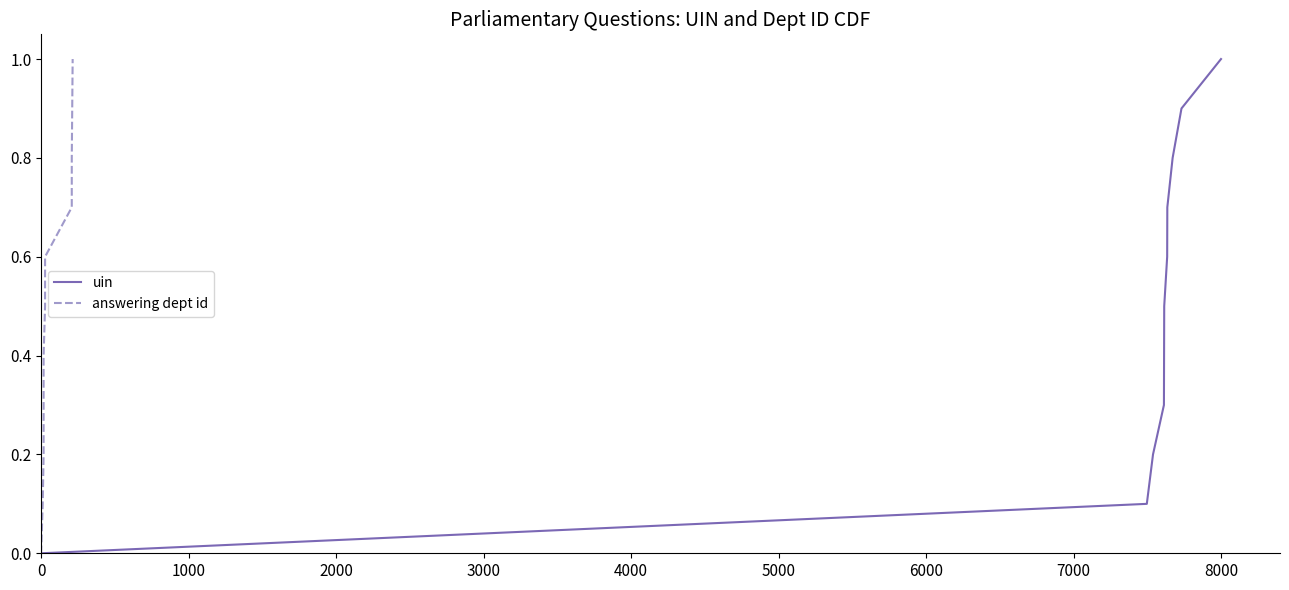

True or false: uin has more than 2 interior local peaks.

False